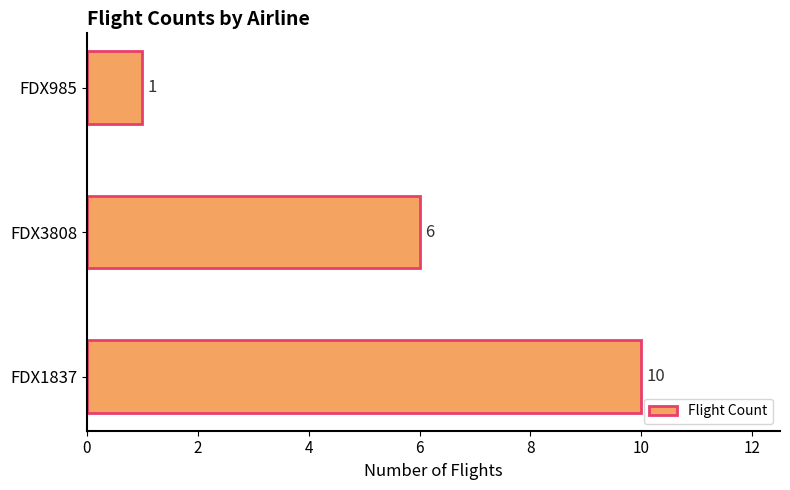

List the labels in order of value, smallest first.

FDX985, FDX3808, FDX1837